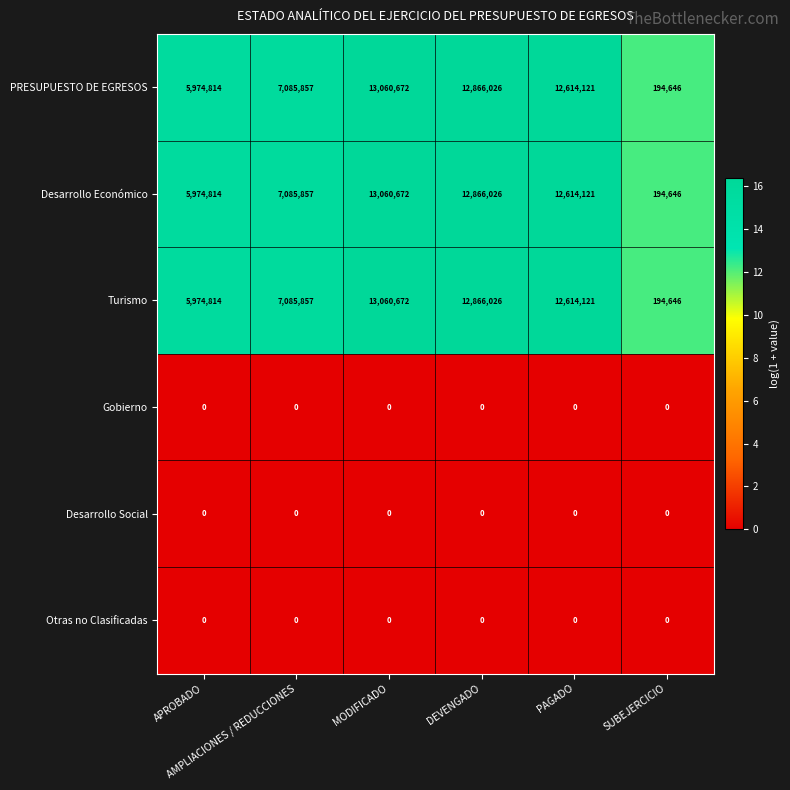

How many series are shown in this chart?

6